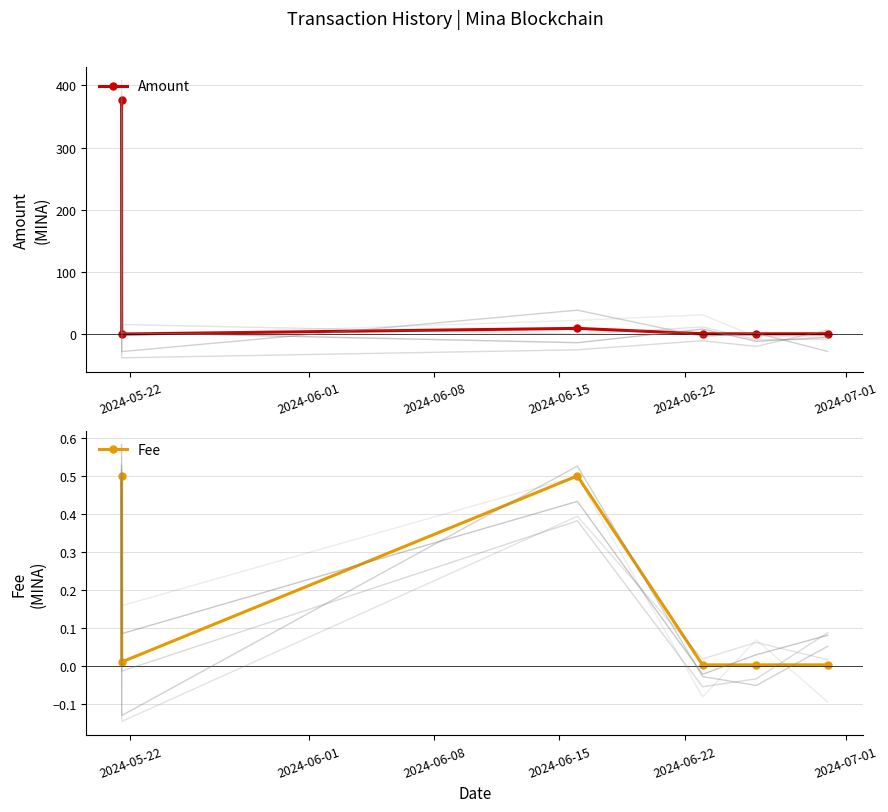

What are all the series names shown in the legend?

Amount, Fee